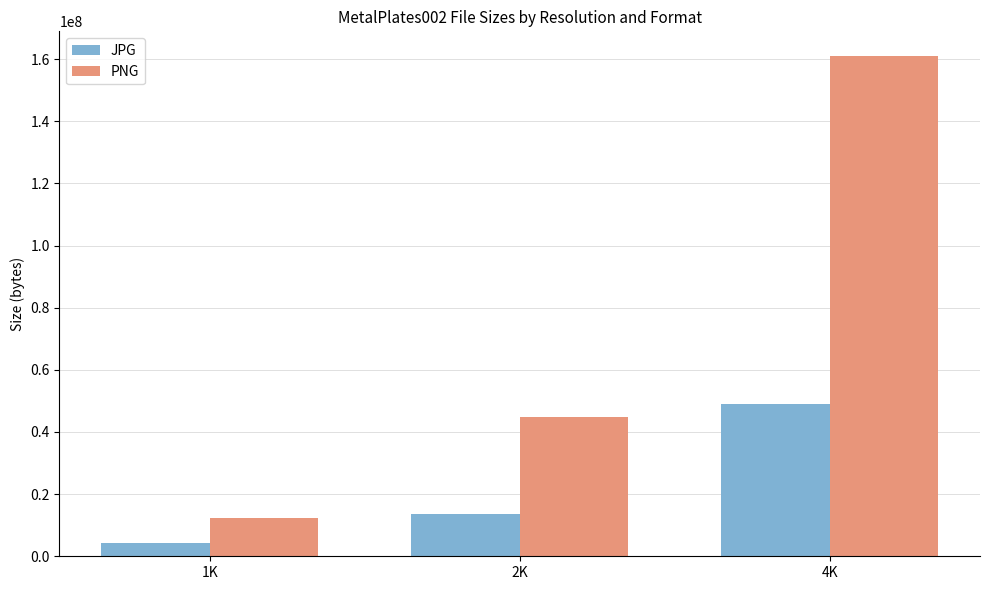

What is the difference between the highest and lowest values at 4K?

111827982